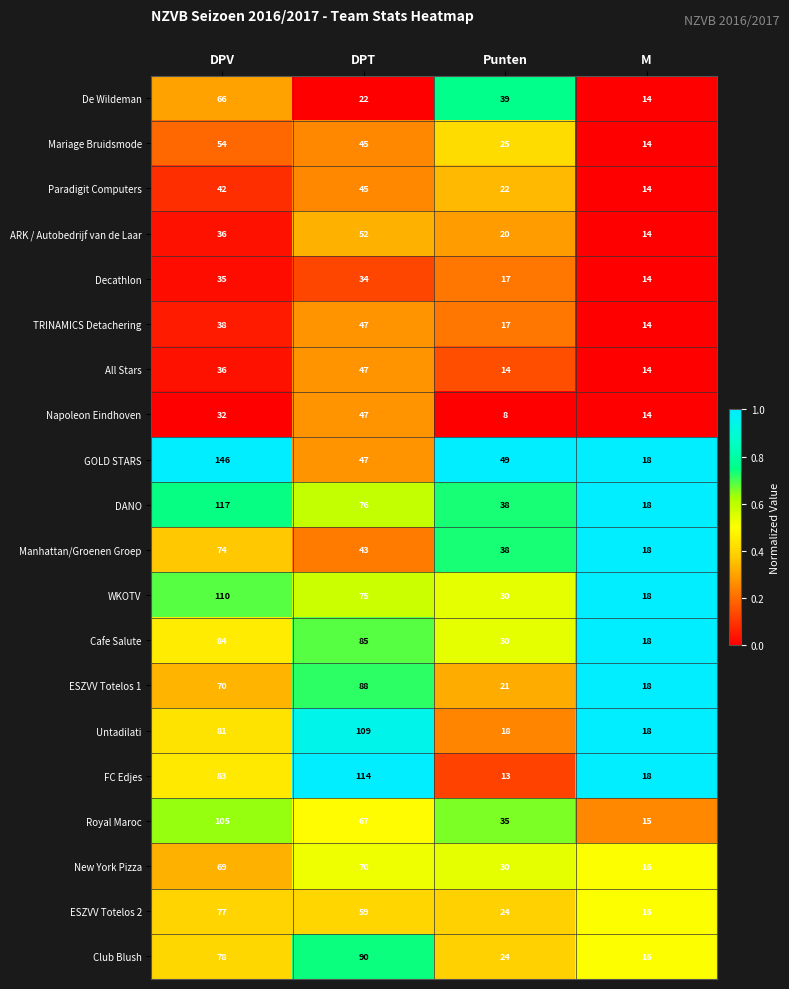

Rank the categories by WKOTV value from highest to lowest.

DPV, DPT, Punten, M